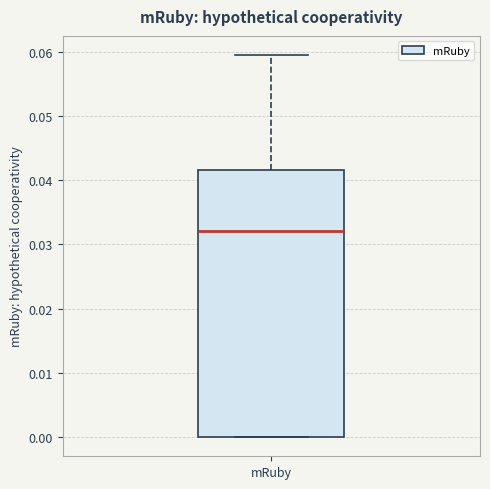

Where is the lower edge of the box for mRuby on the y-axis? The values are not printed on the chart, so give them approximately, as read against the axis.

0.000